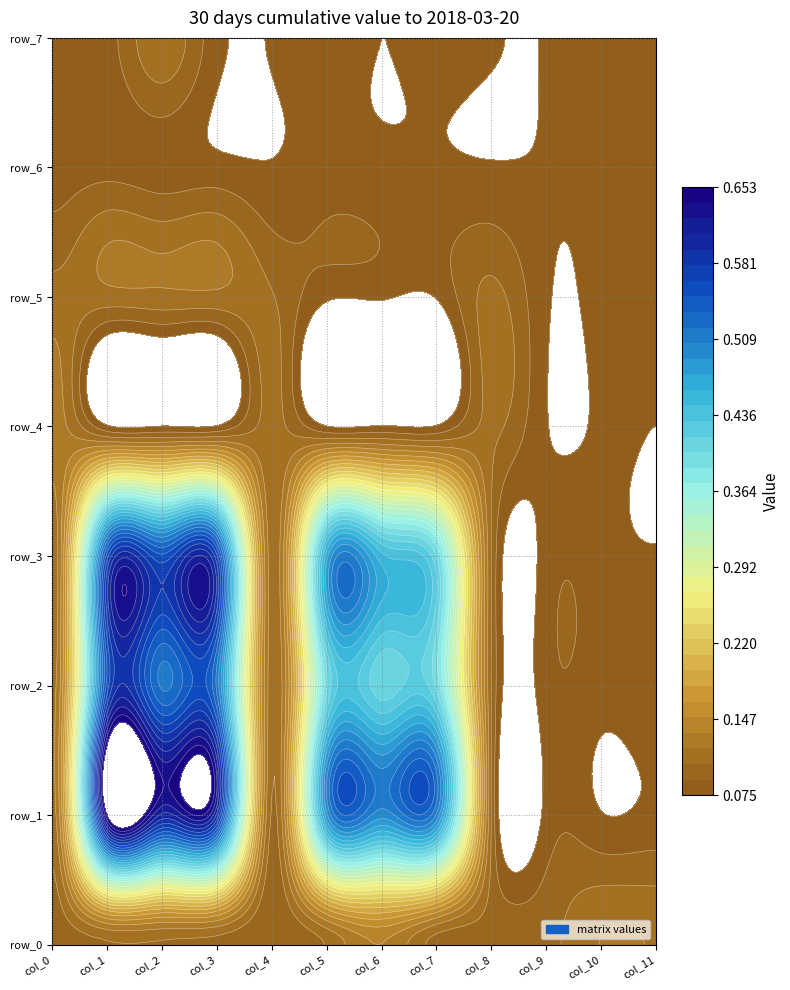

At which category is the sum across all series the highest?

1